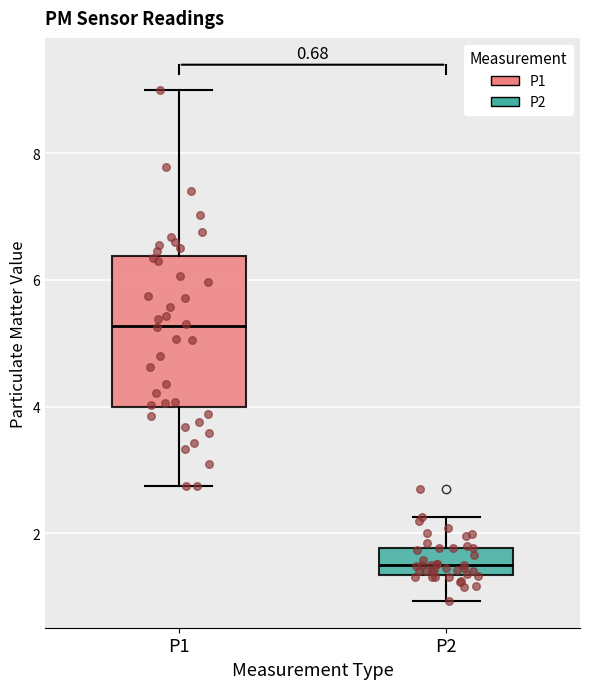

Which box is the tallest, from its lower edge to its upper edge?

P1